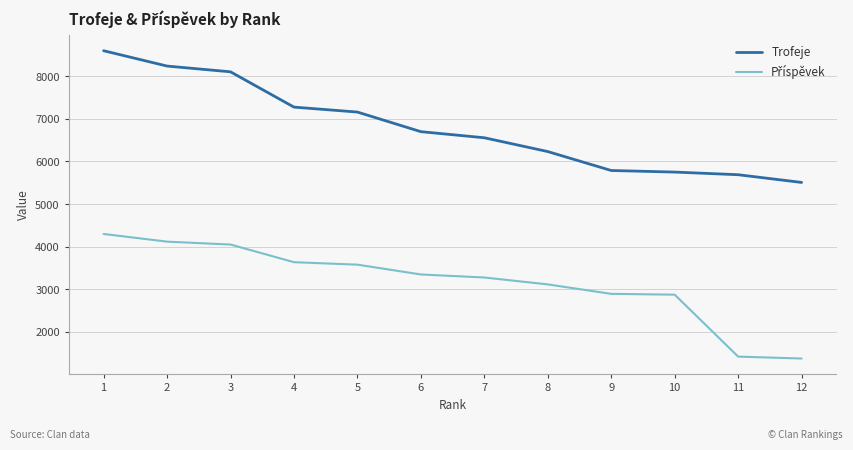

Which series has the largest total across all categories?

Trofeje